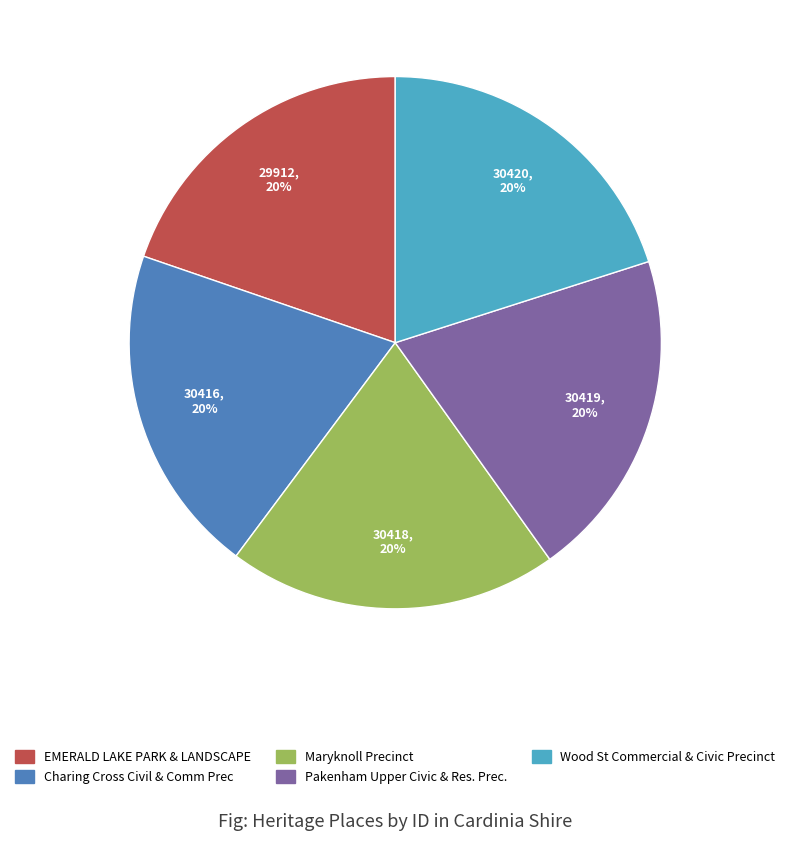

To the nearest percent, what is the average slice percentage?

20%